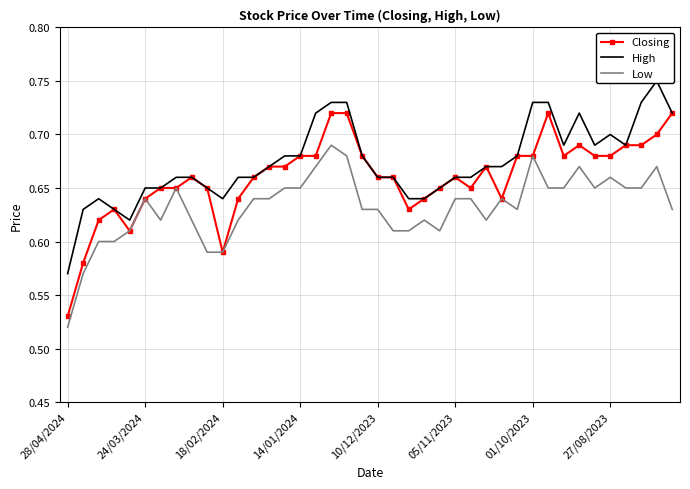

What is the minimum value shown in the chart?

0.5